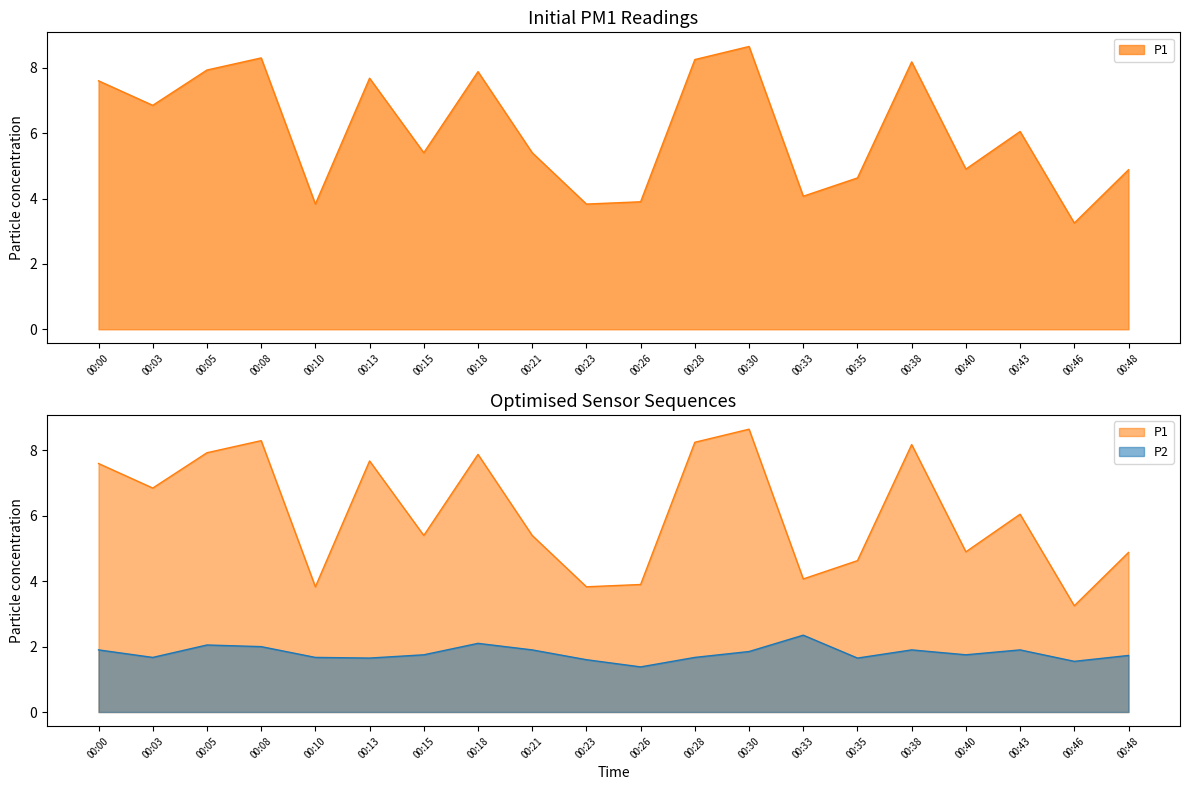

At how many categories does at least one series exceed 8?

4